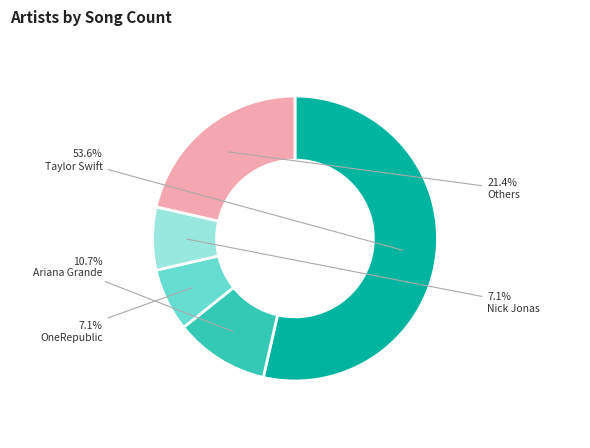

Count the number of slices in the pie.

5